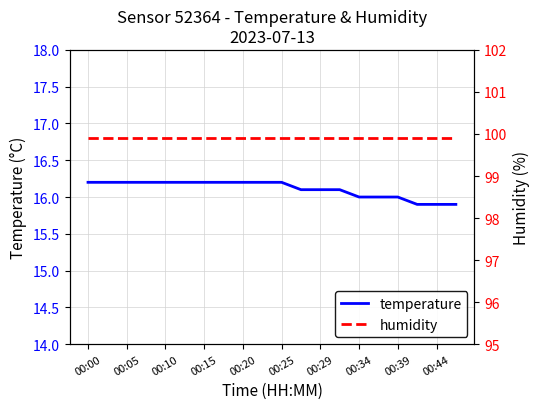

True or false: temperature and humidity cross at least once.

False